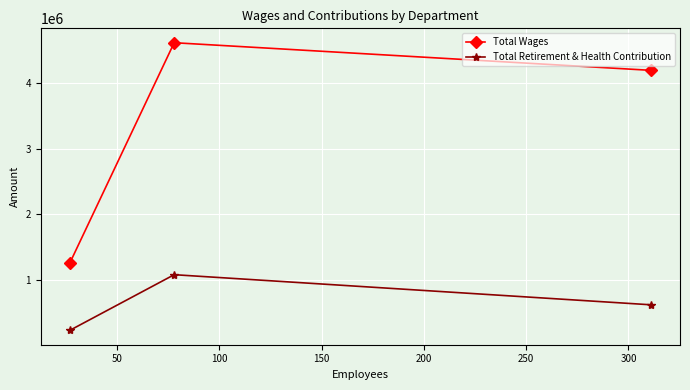

Reading right to left, extract all data points from this chart.

Total Wages: 4196783	4617951	1260793
Total Retirement & Health Contribution: 623583	1082530	234422